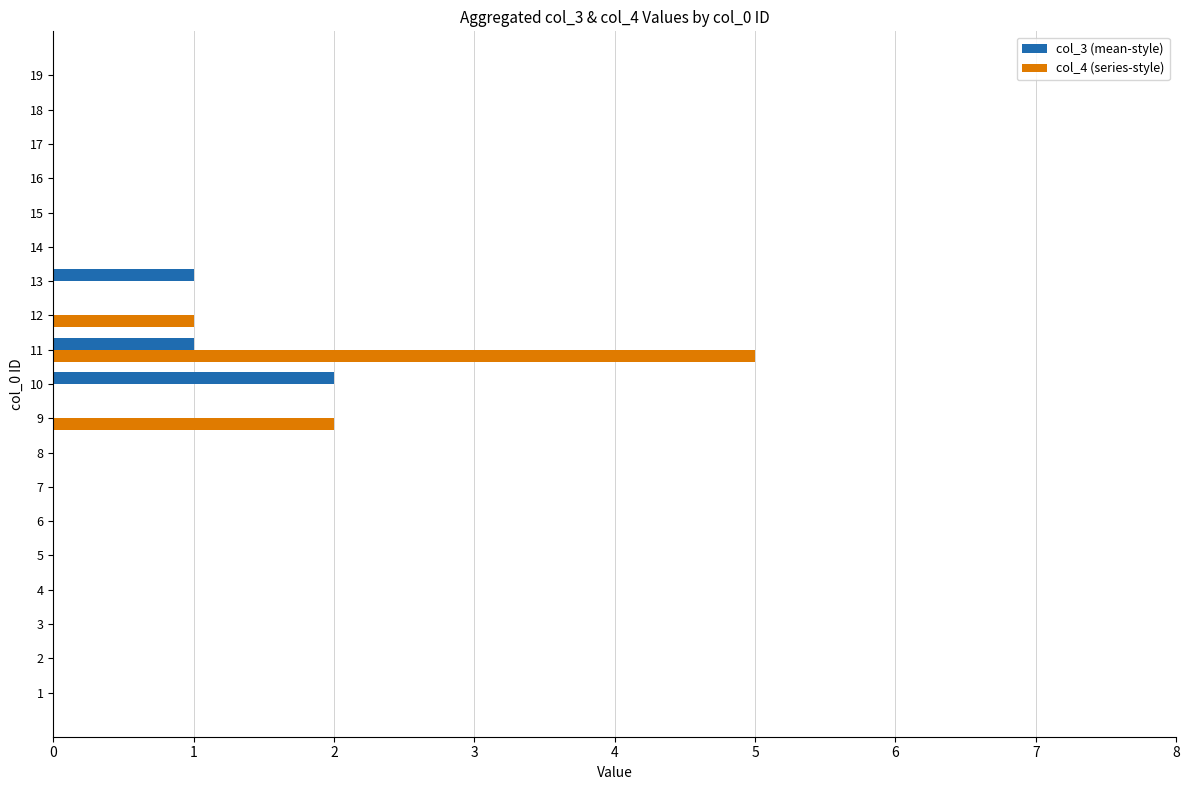

Which category has the highest value in the col_3 (mean-style) series?

10